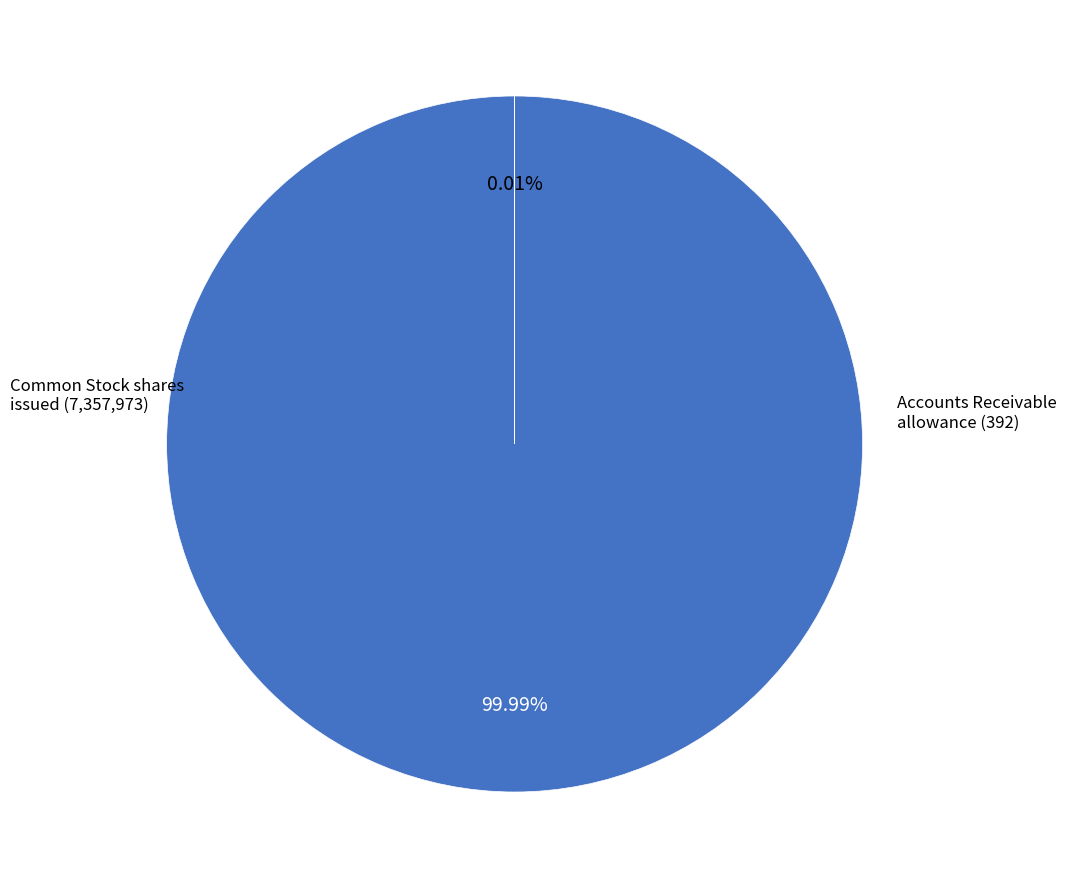

Does any single category account for the majority?

Yes